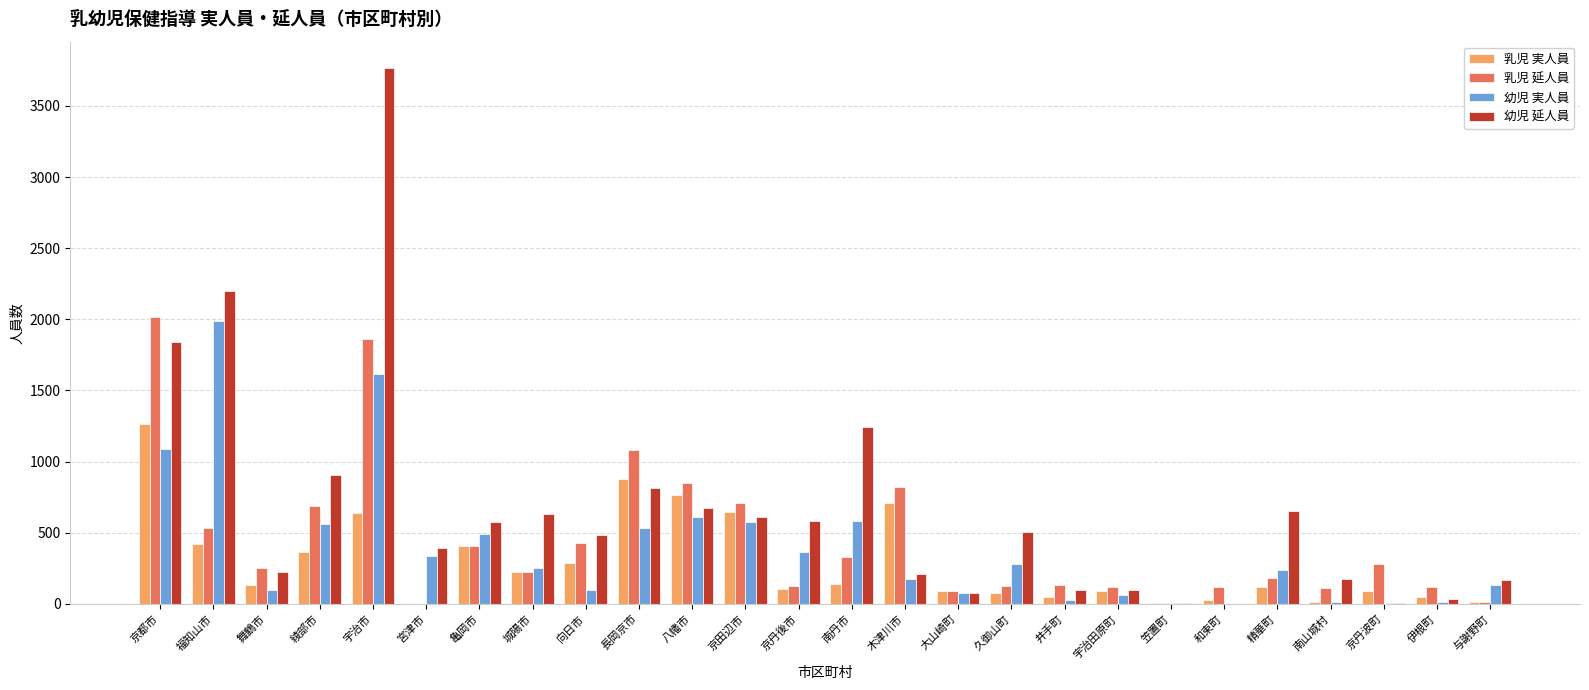

True or false: 幼児 延人員 has a value of 583 at 京丹後市.

True